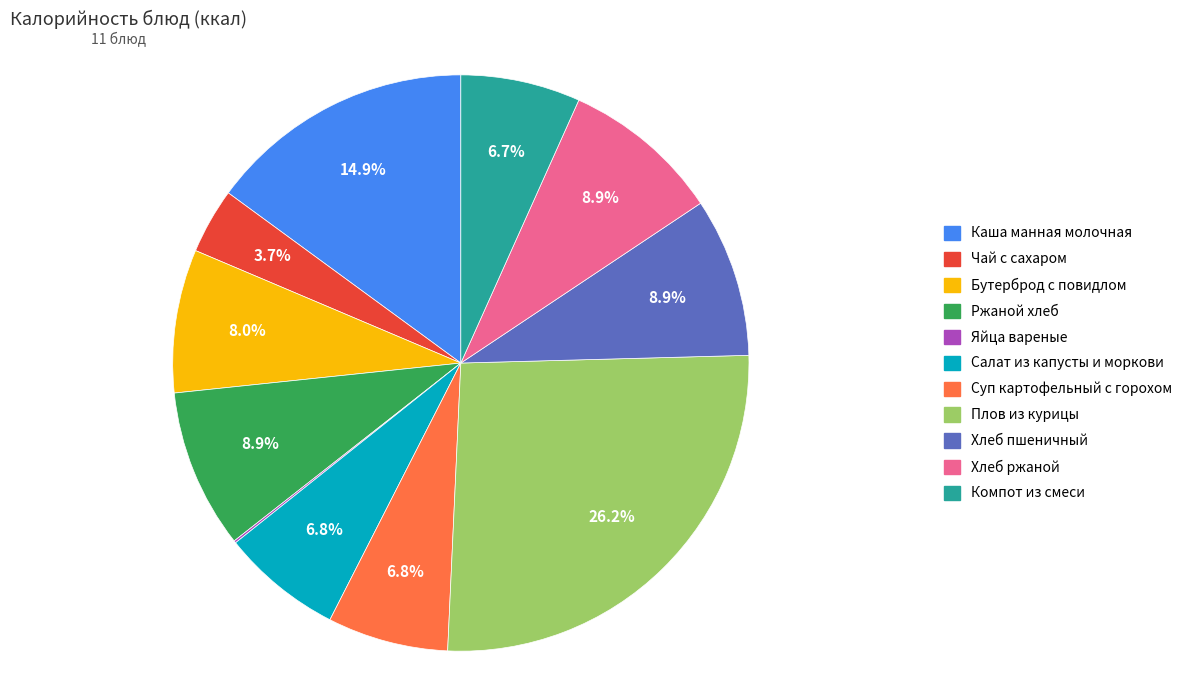

Does any single category account for the majority?

No